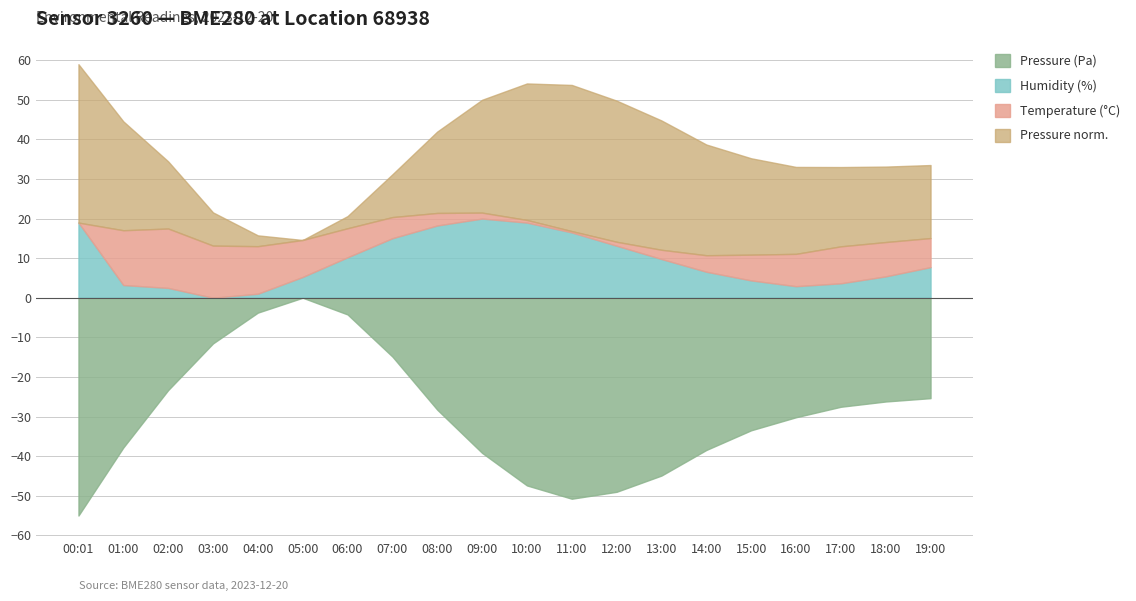

True or false: Pressure (Pa) has a value of 98095.3 at 12:00.

True